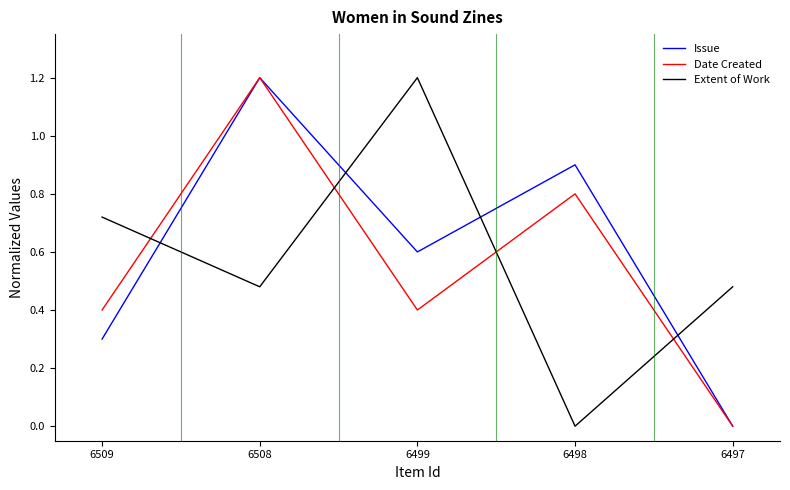

What is the total value across all series at 6508?

2.9